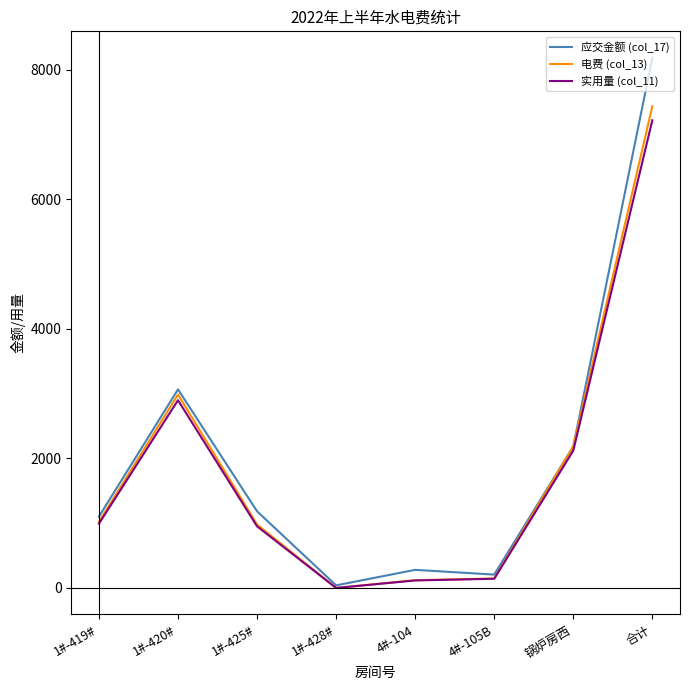

List the series in order of their peak value, highest first.

应交金额 (col_17), 电费 (col_13), 实用量 (col_11)